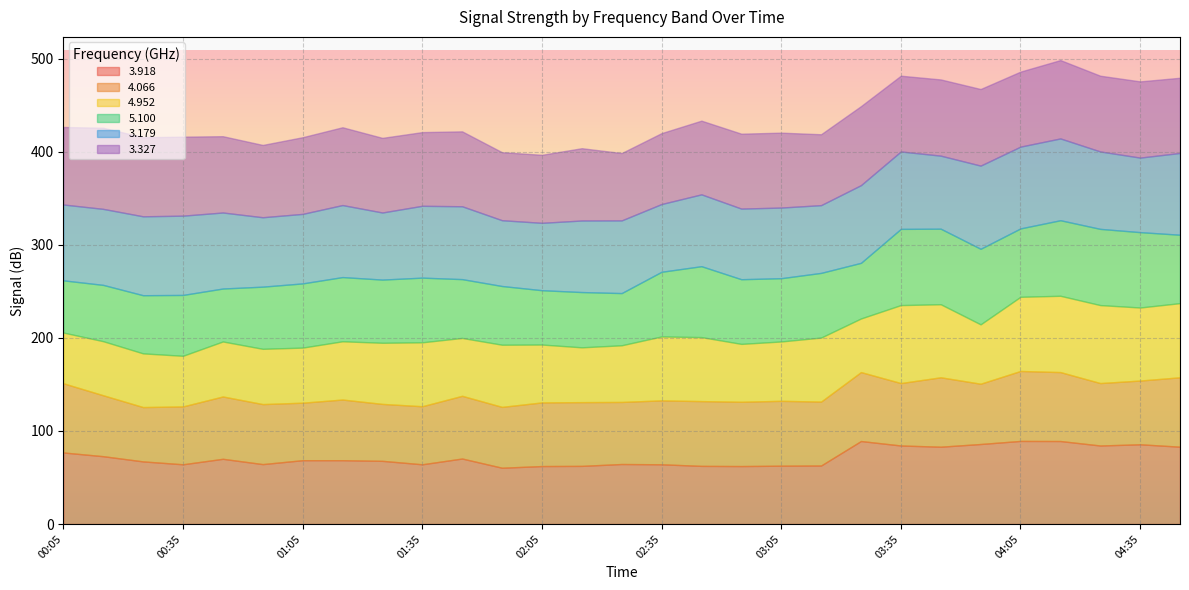

What is the difference between the maximum and second lowest values in the 3.179 series?

17.3